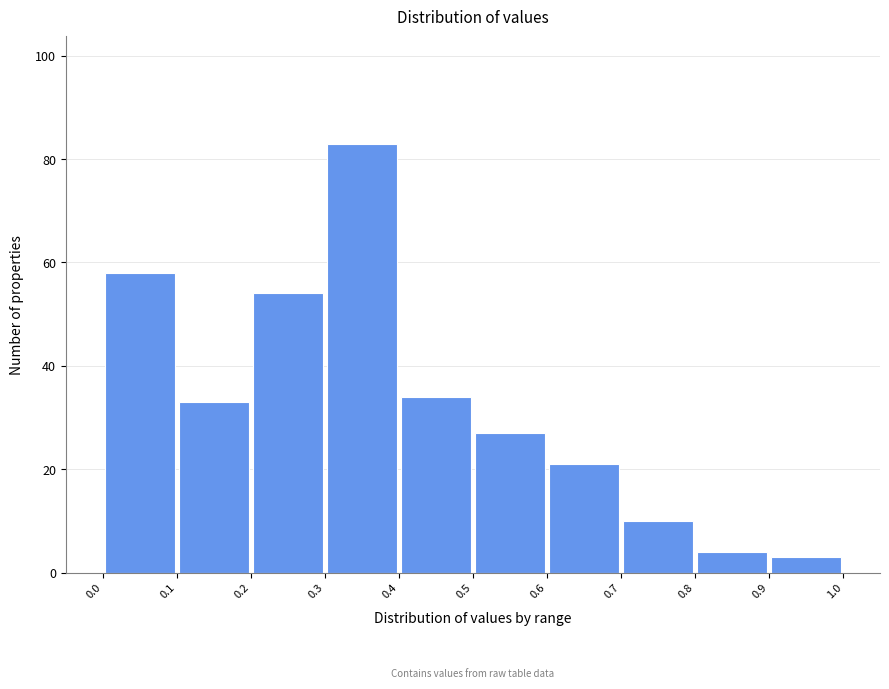

Which range on the x-axis has the tallest bar?

0.3 to 0.4